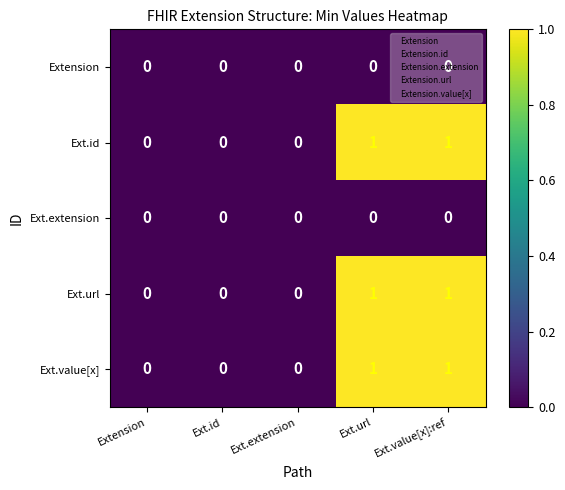

How many Ext.id values are between 0 and 1?

5